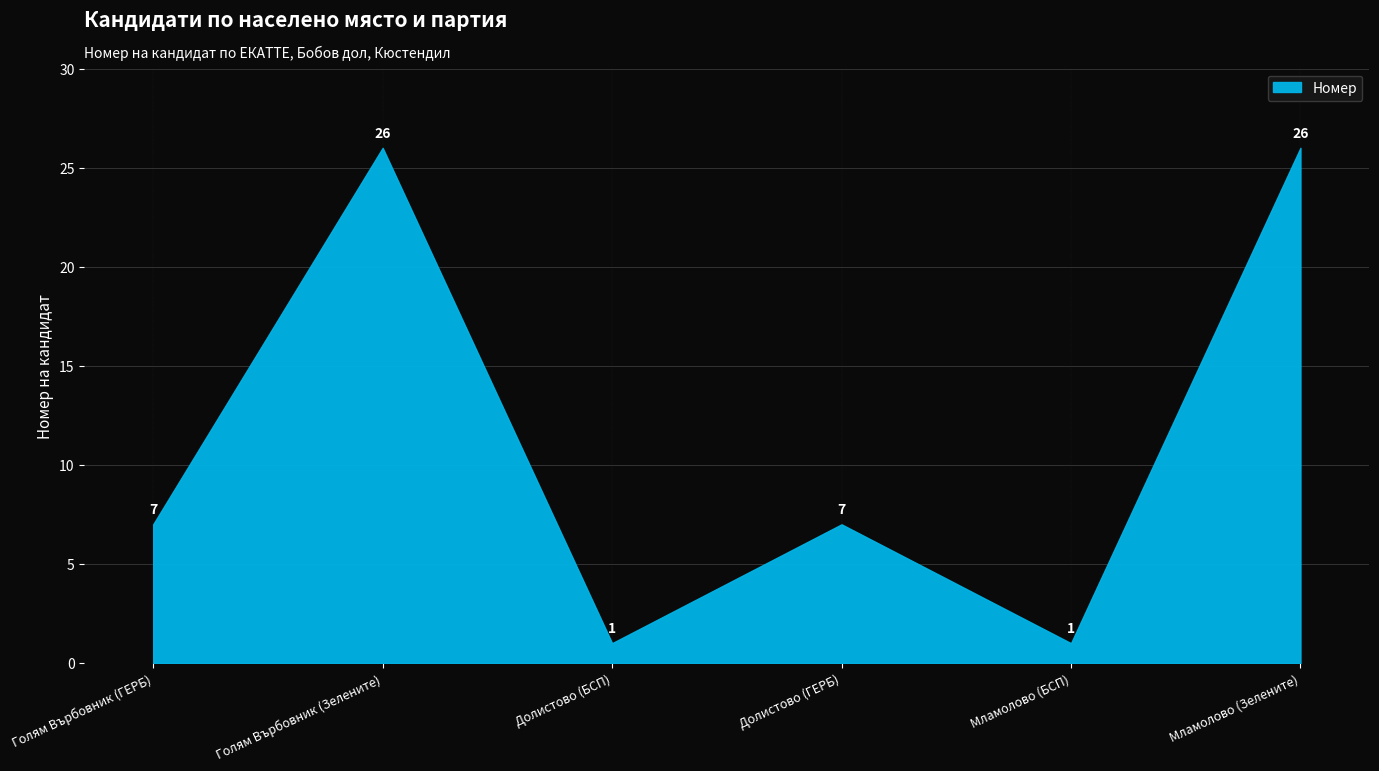

What is the change in value from Голям Върбовник (ГЕРБ) to Долистово (БСП)?

-6